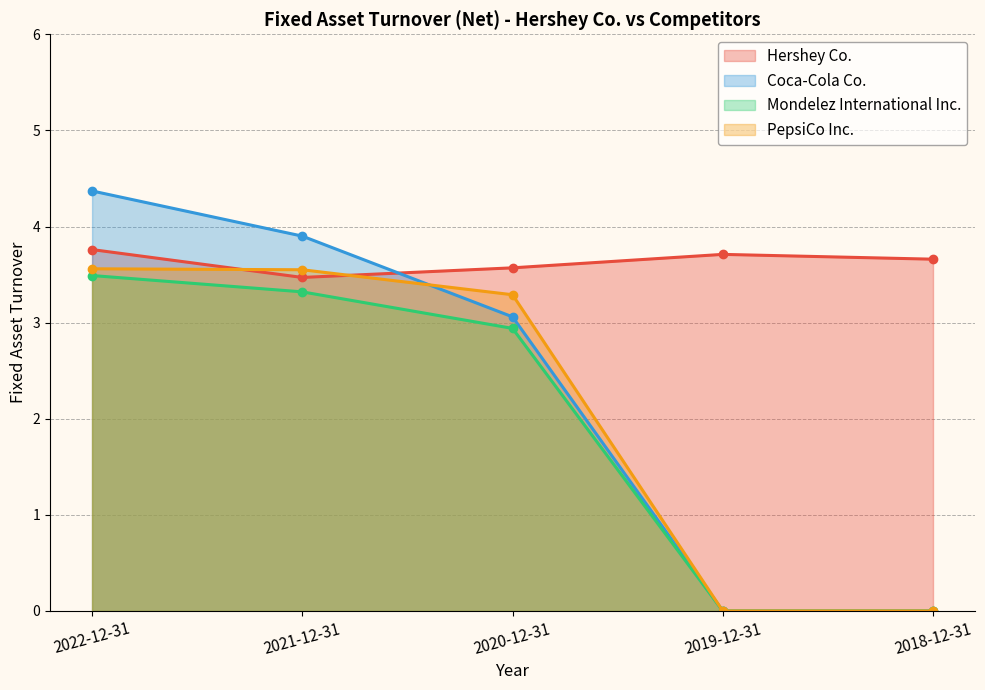

Reading right to left, list all the values displayed in this chart.

Hershey Co.: 2018-12-31=3.7	2019-12-31=3.7	2020-12-31=3.6	2021-12-31=3.5	2022-12-31=3.8
Coca-Cola Co.: 2018-12-31=0.0	2019-12-31=0.0	2020-12-31=3.1	2021-12-31=3.9	2022-12-31=4.4
Mondelez International Inc.: 2018-12-31=0.0	2019-12-31=0.0	2020-12-31=2.9	2021-12-31=3.3	2022-12-31=3.5
PepsiCo Inc.: 2018-12-31=0.0	2019-12-31=0.0	2020-12-31=3.3	2021-12-31=3.5	2022-12-31=3.6